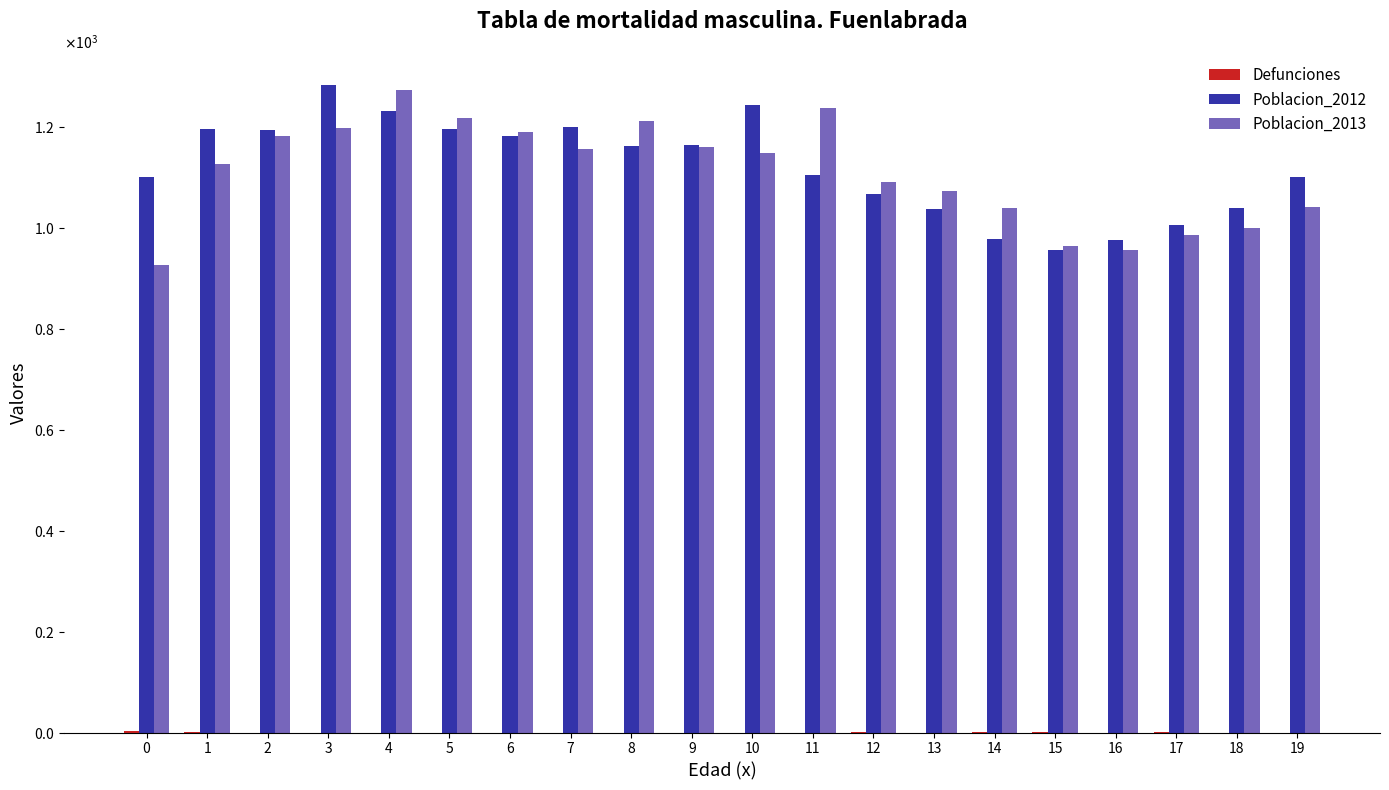

What is the total value across all series at 10?

2394